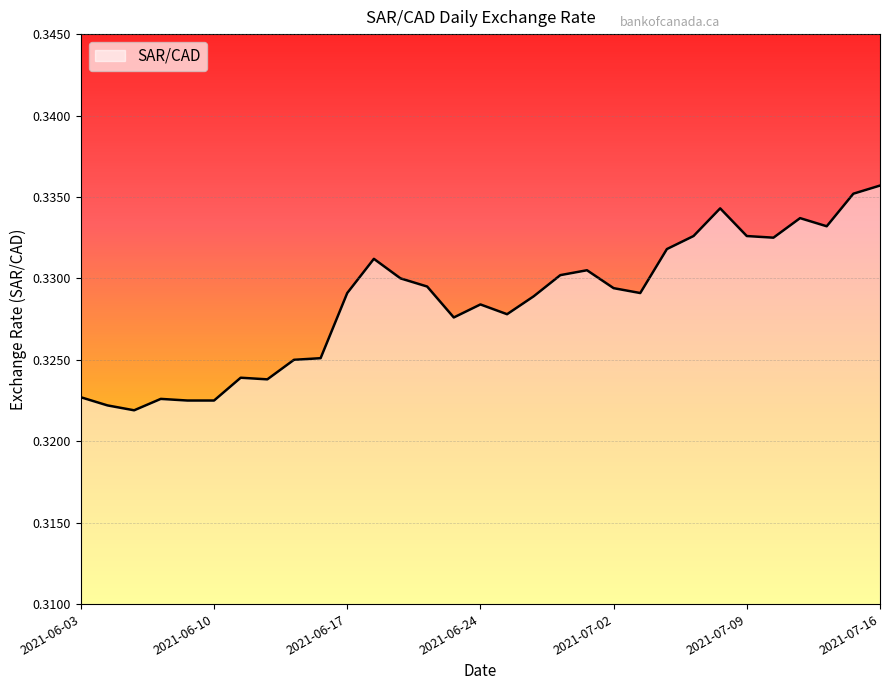

Reading left to right, transcribe all the data shown in this chart.

0.3	0.3	0.3	0.3	0.3	0.3	0.3	0.3	0.3	0.3	0.3	0.3	0.3	0.3	0.3	0.3	0.3	0.3	0.3	0.3	0.3	0.3	0.3	0.3	0.3	0.3	0.3	0.3	0.3	0.3	0.3